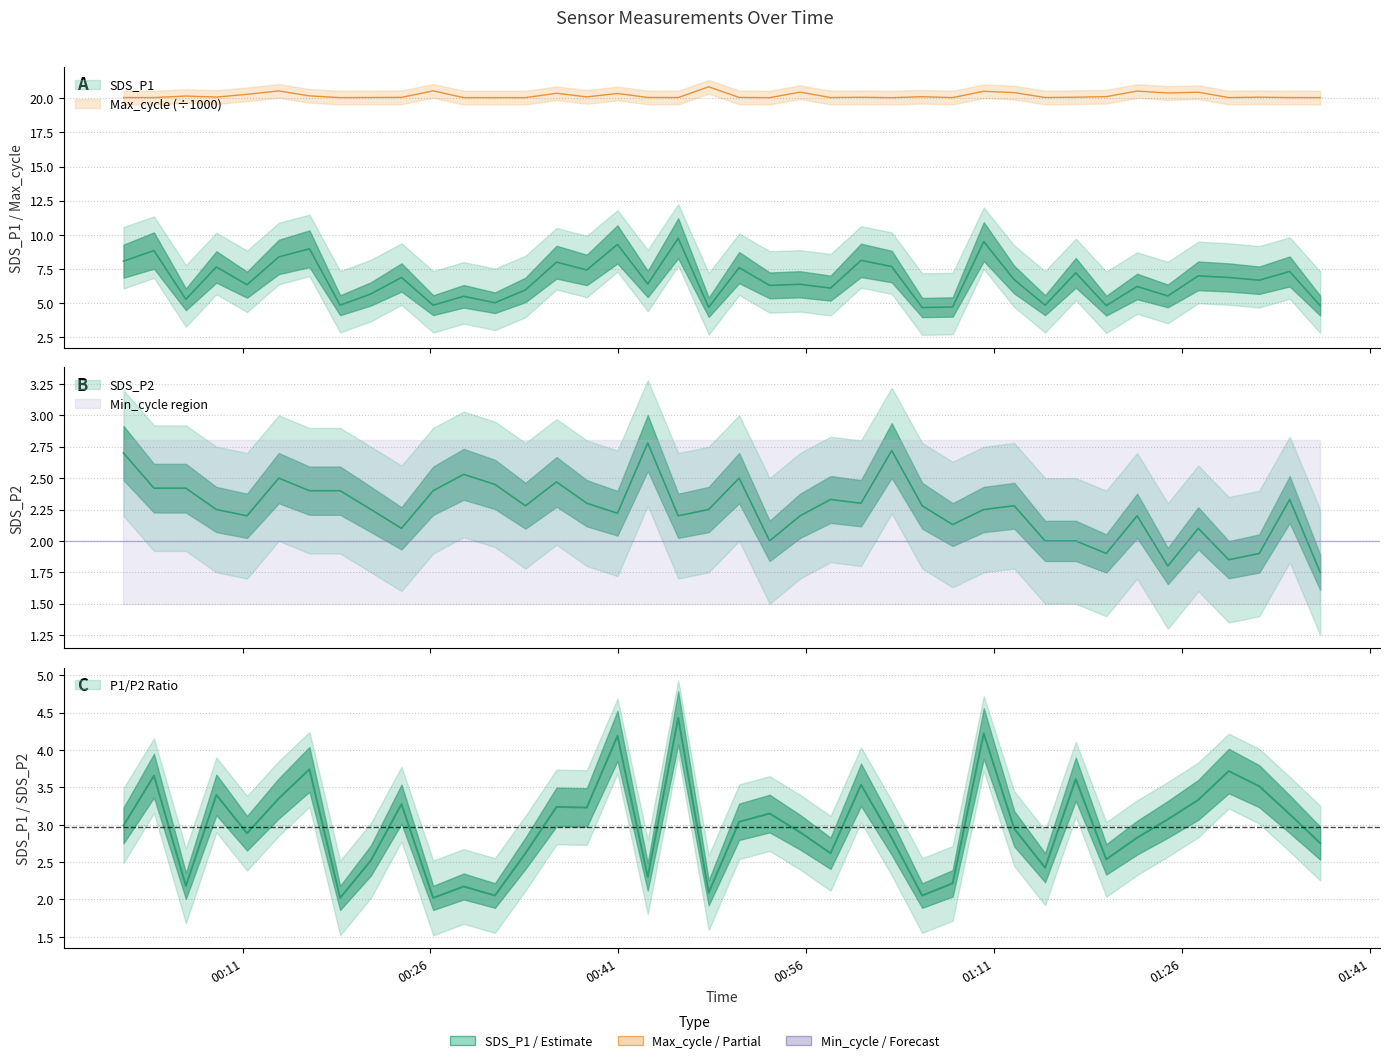

What is the difference between the maximum and minimum values in the SDS_P1 series?

5.1